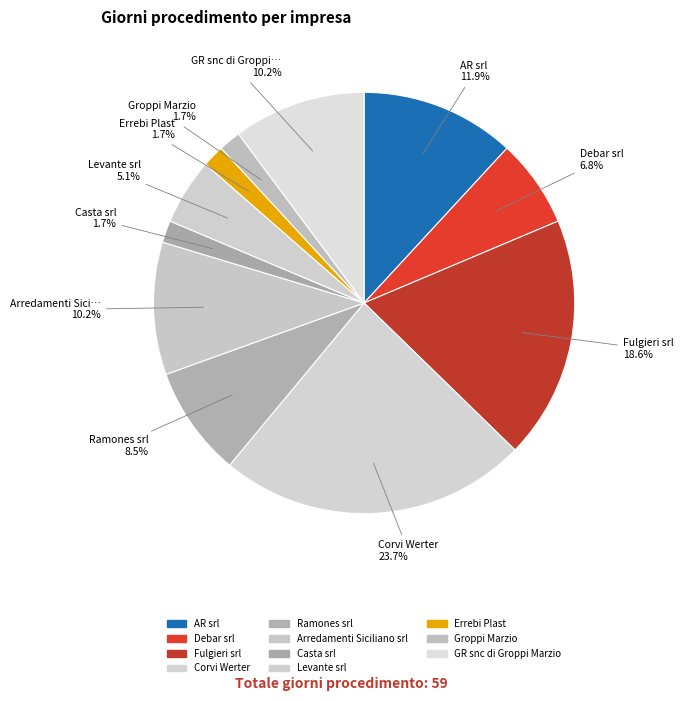

How many segments does this pie chart have?

11